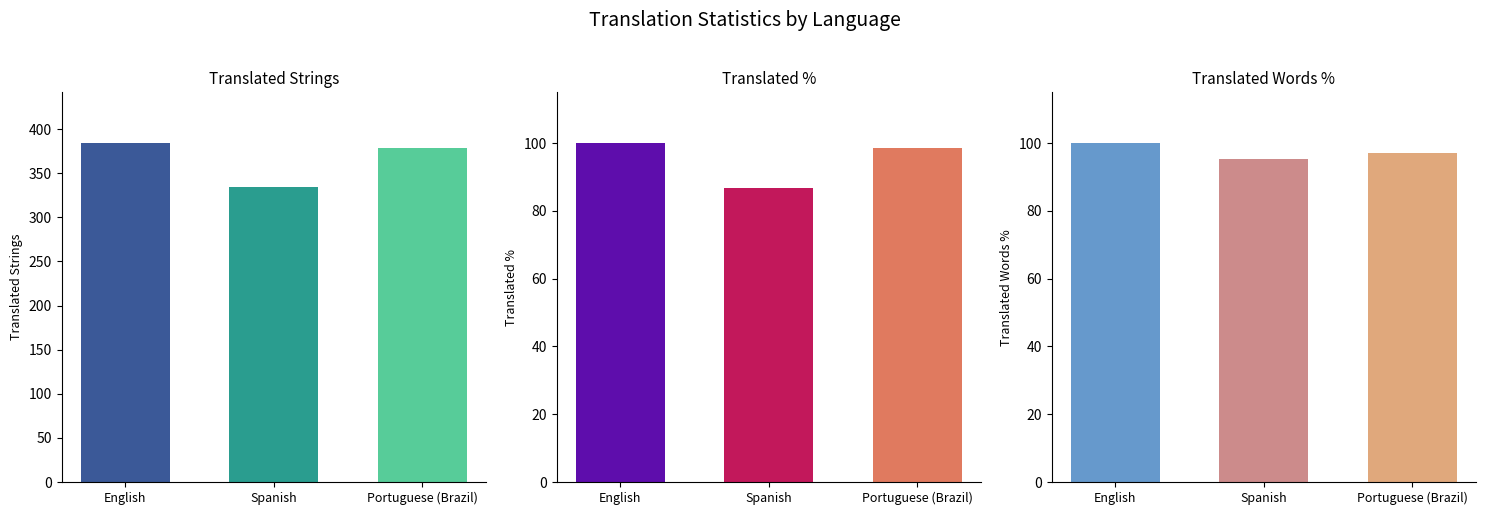

Which has a higher value, Portuguese (Brazil) or Spanish?

Portuguese (Brazil)